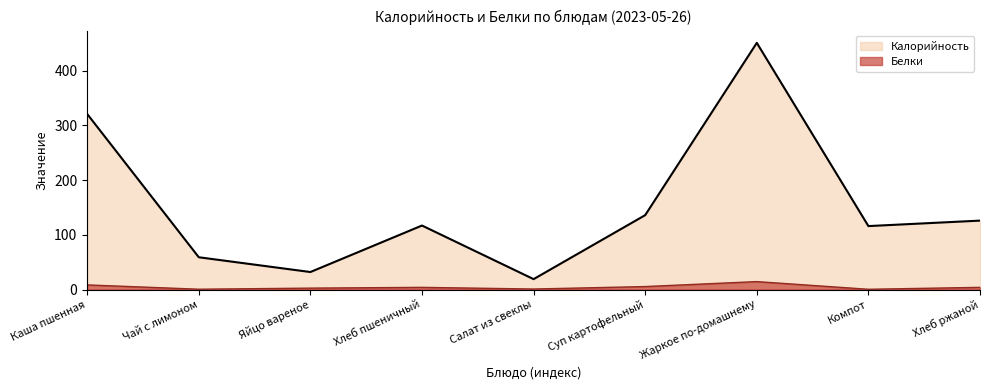

Is the value of Белки at Жаркое по-домашнему greater than the value of Калорийность at Хлеб пшеничный?

No